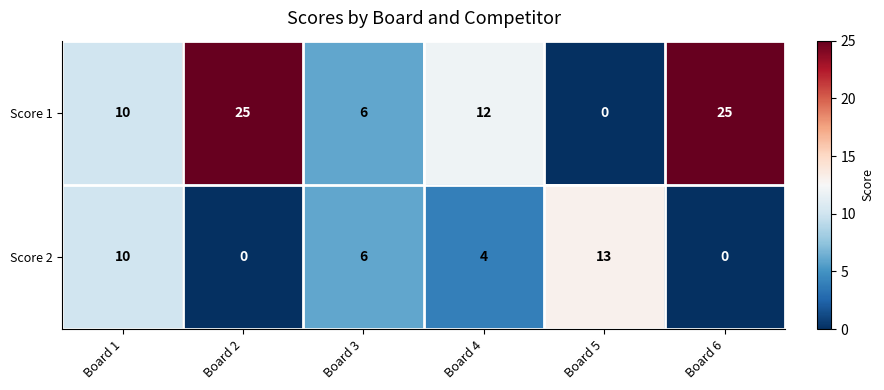

What is the difference between the maximum and minimum values in the Score 1 series?

25